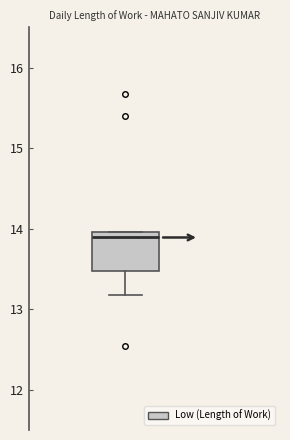

Read this box plot against the y-axis: the position of the median line, the range covered by the box, and the ends of both whiskers. The values are not printed on the chart, so give them approximately, as read against the axis.

median 13.9, box 13.5 to 14.0, whiskers 13.2 to 14.0